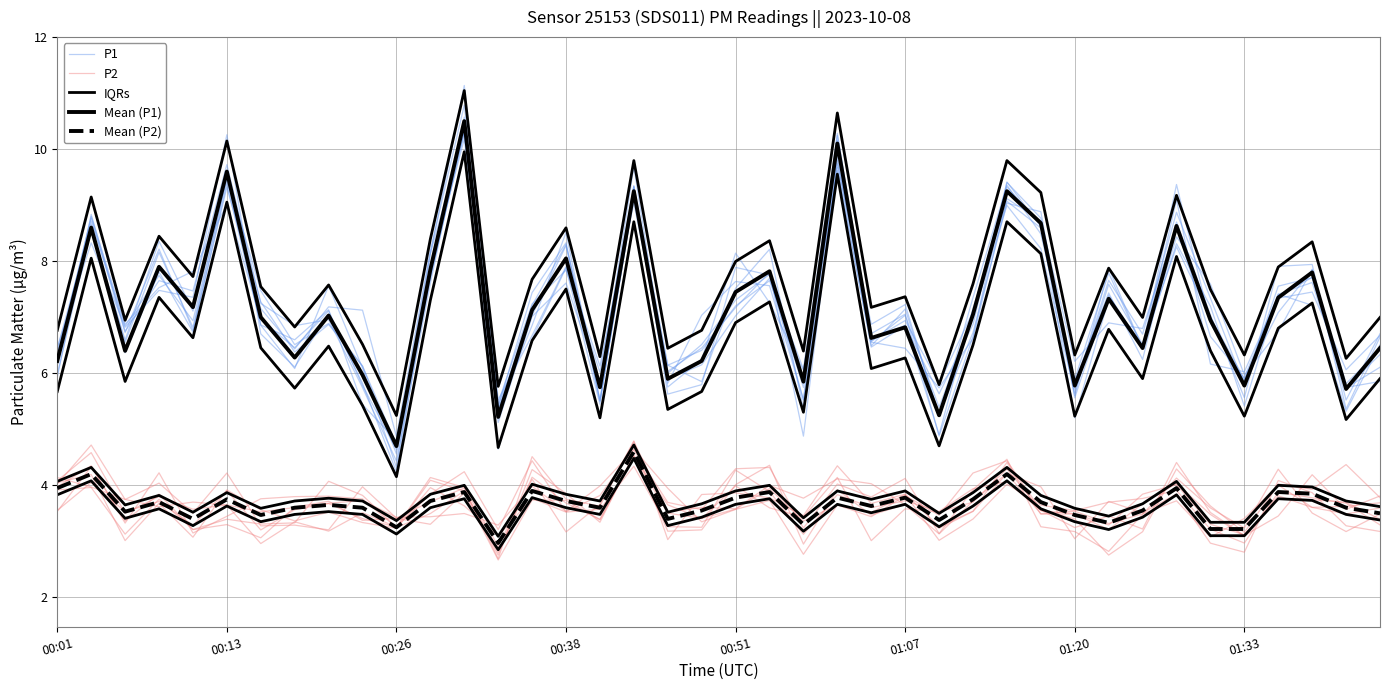

What is the sum of the Mean (P1) values at 00:01 and 22?

12.1